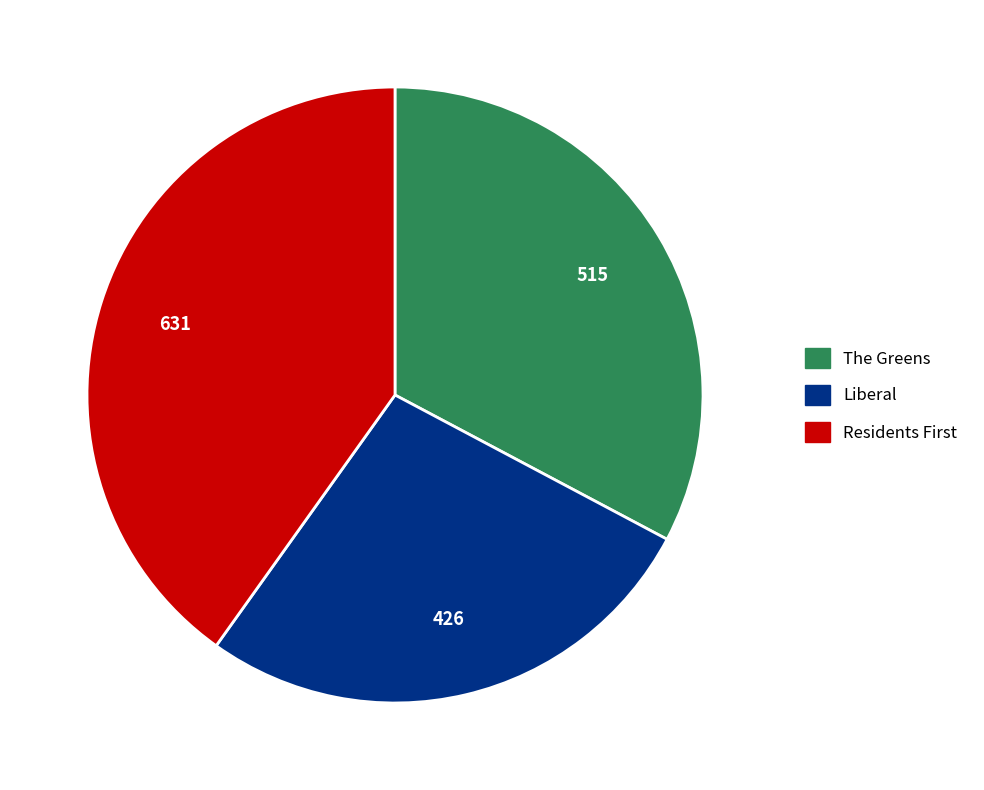

What is the smallest slice in the pie chart?

Liberal